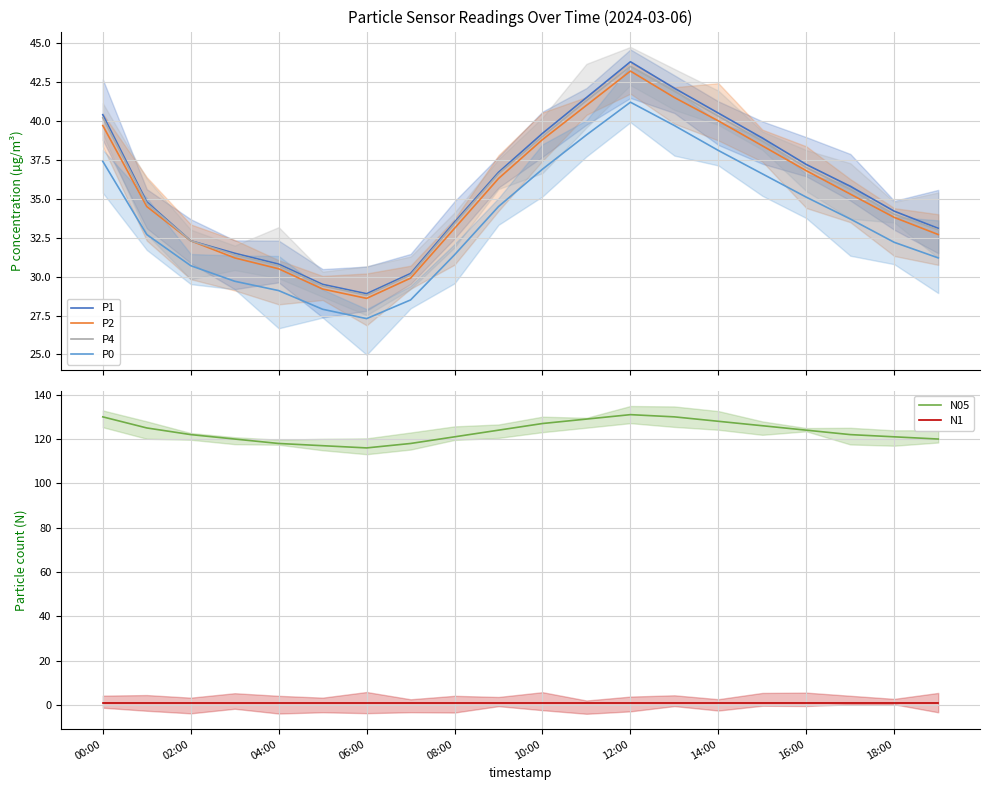

At 12, list the series in order from smallest to largest.

N1, P0, P2, P4, P1, N05